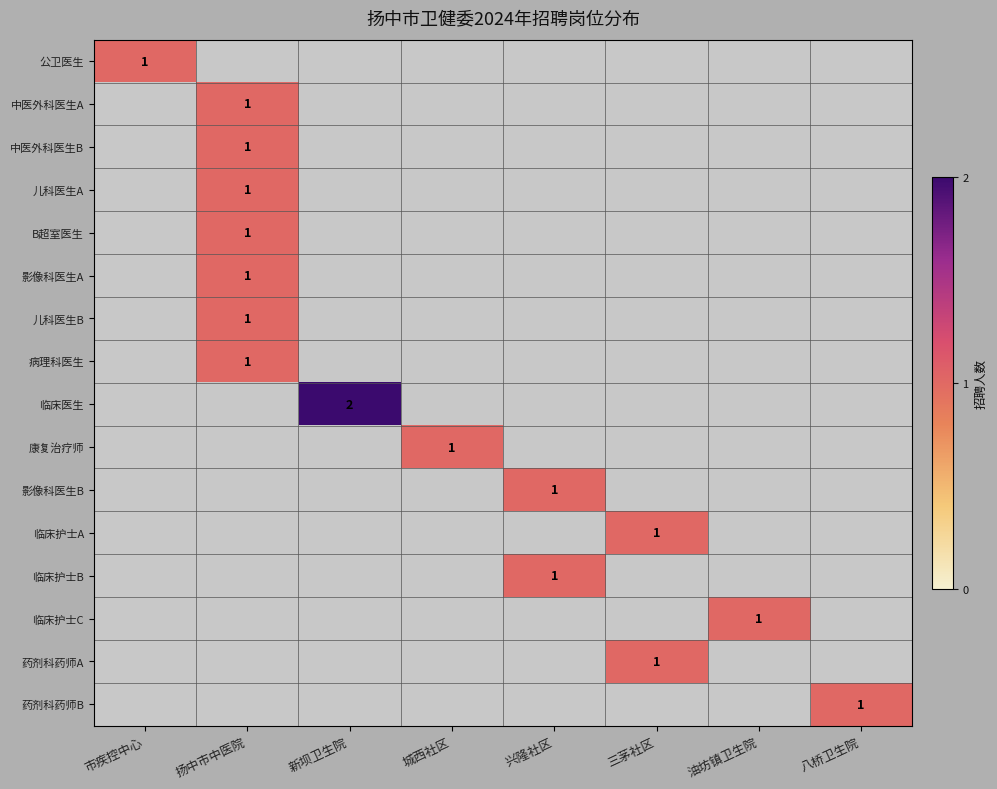

What is the total value across all series at 八桥卫生院?

1